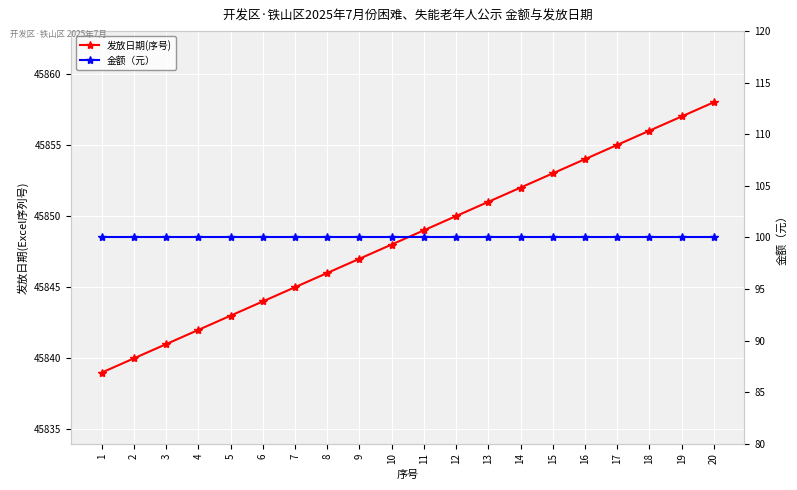

True or false: 发放日期(序号) and 金额（元） cross at least once.

False